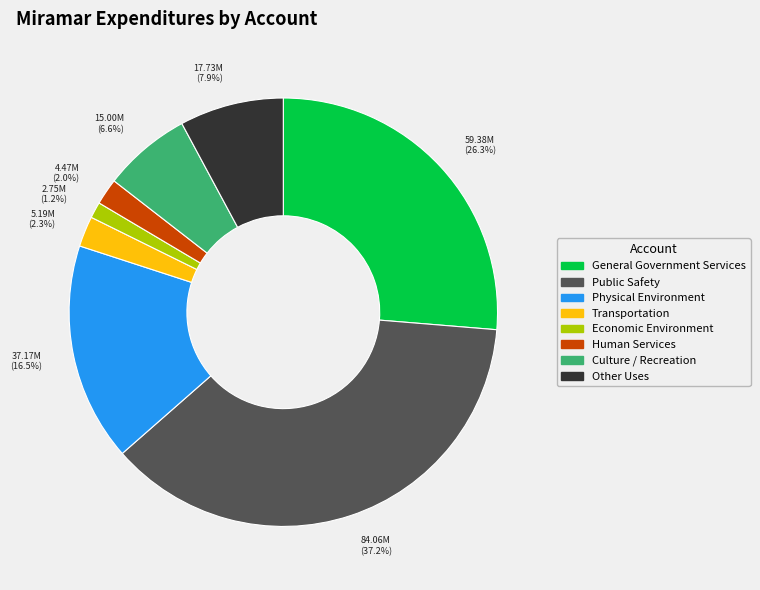

How many segments does this pie chart have?

8